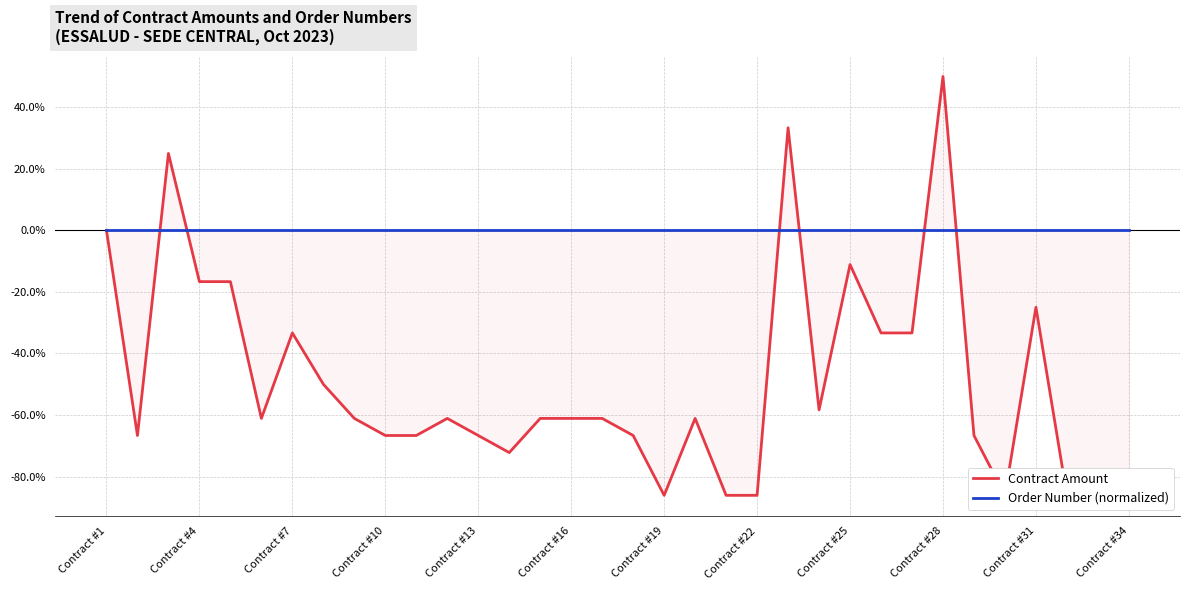

The value of Order Number (normalized) at Contract #31 is 0.0. True or false?

True